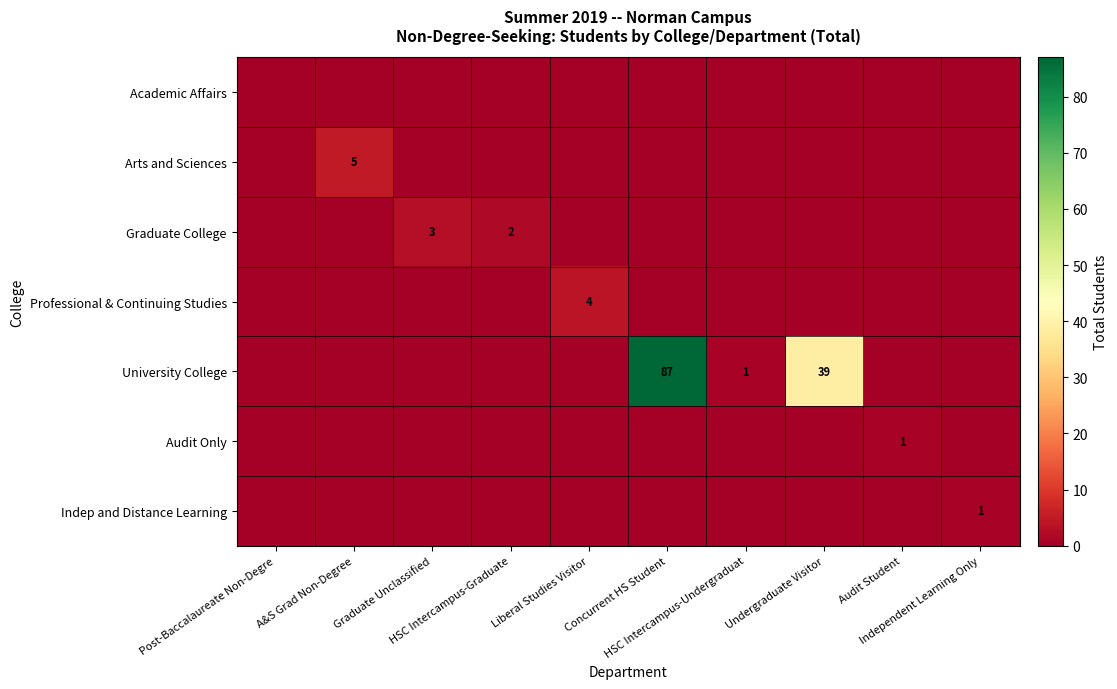

At which category is the sum across all series the highest?

Concurrent HS Student